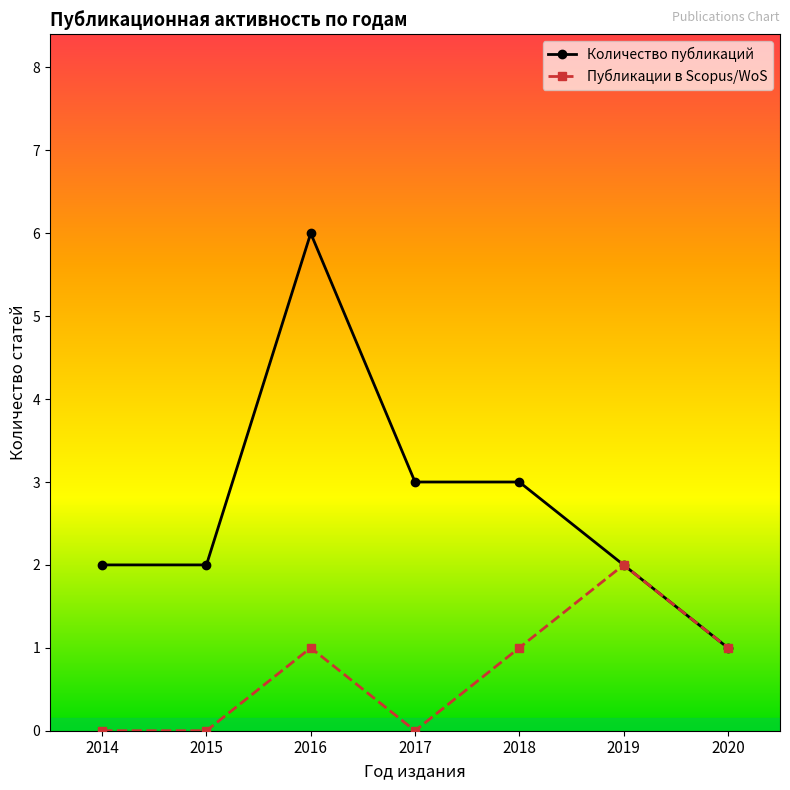

Rank the series by their average value, from highest to lowest.

Количество публикаций, Публикации в Scopus/WoS